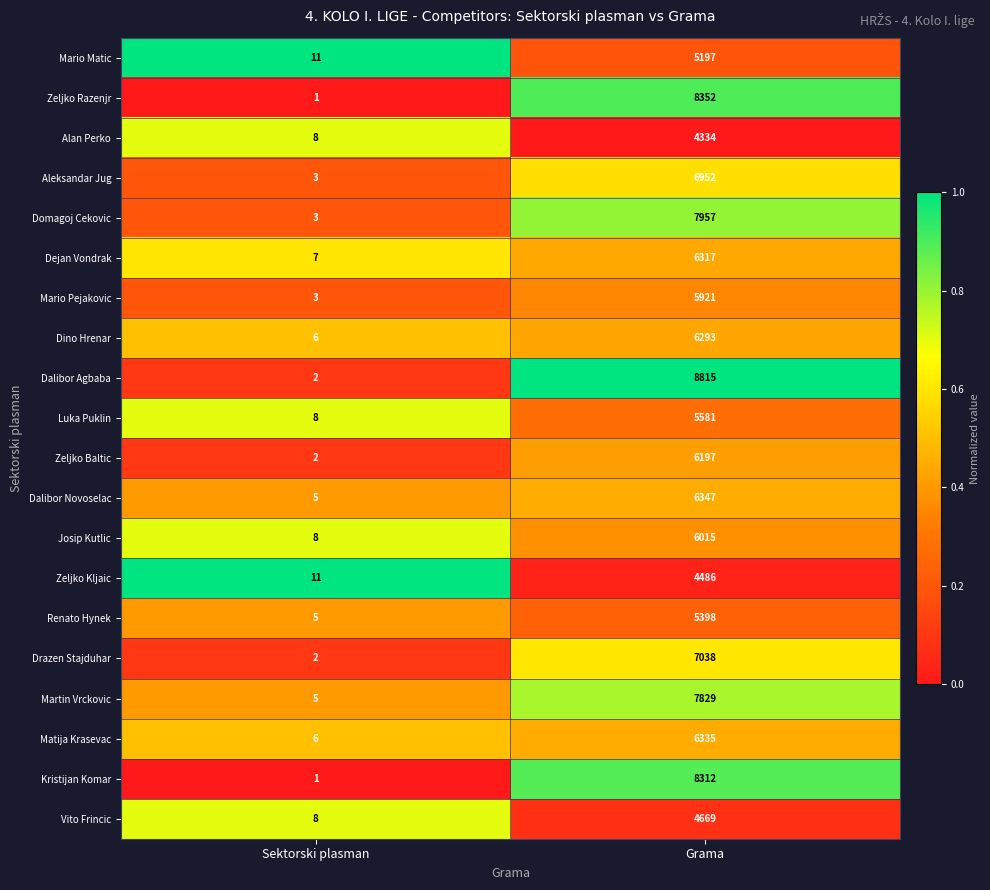

Is the value of Drazen Stajduhar at Grama greater than the value of Zeljko Baltic at Sektorski plasman?

Yes